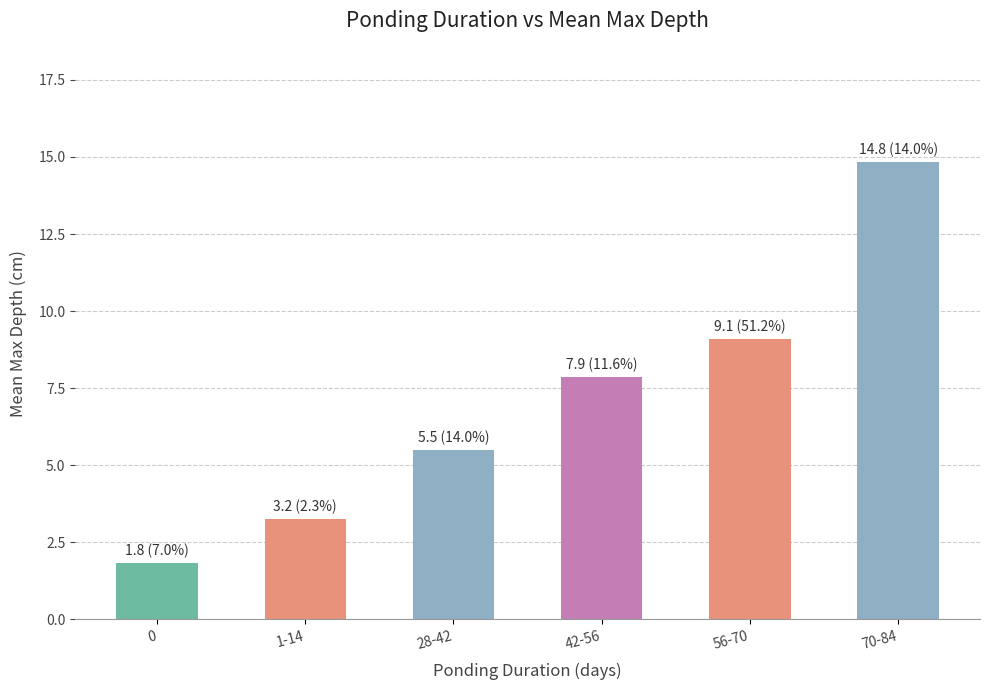

What is the label of the 3rd bar from the right?

42-56